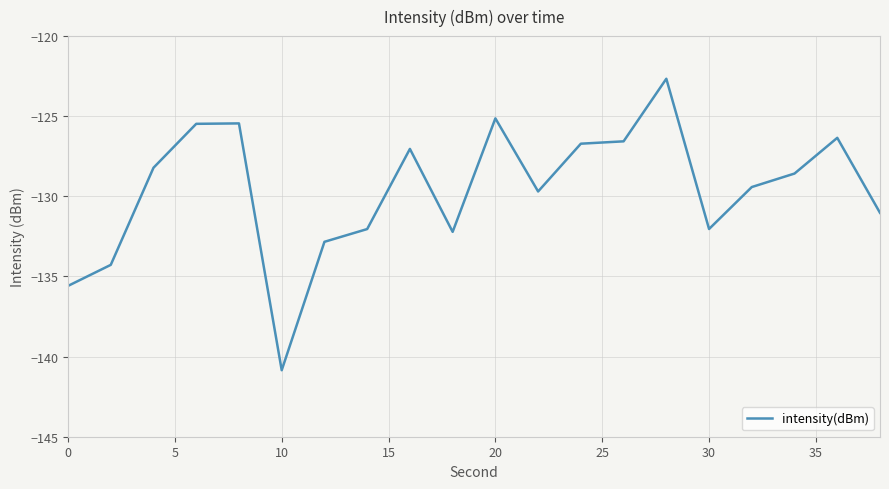

What is the greatest value displayed?

-122.7